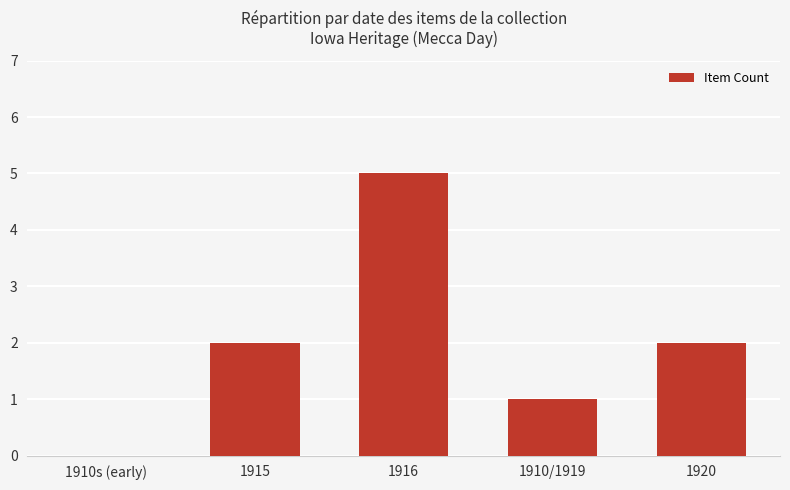

Which has a higher value, 1910s (early) or 1915?

1915